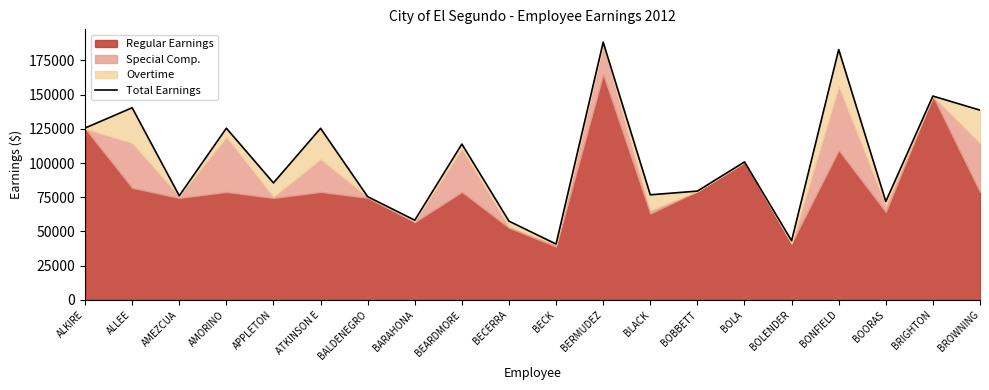

How many lines are shown in the chart?

1